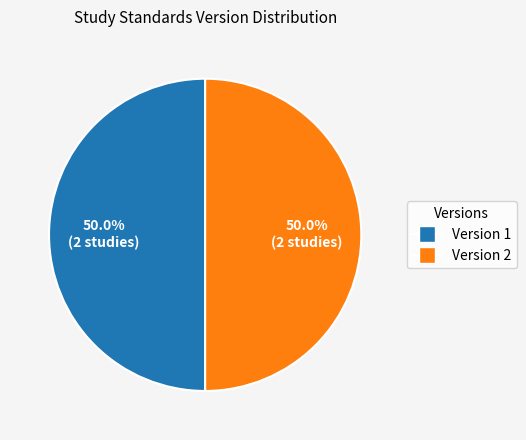

What percentage do Version 2 and Version 1 together represent?

100.0%